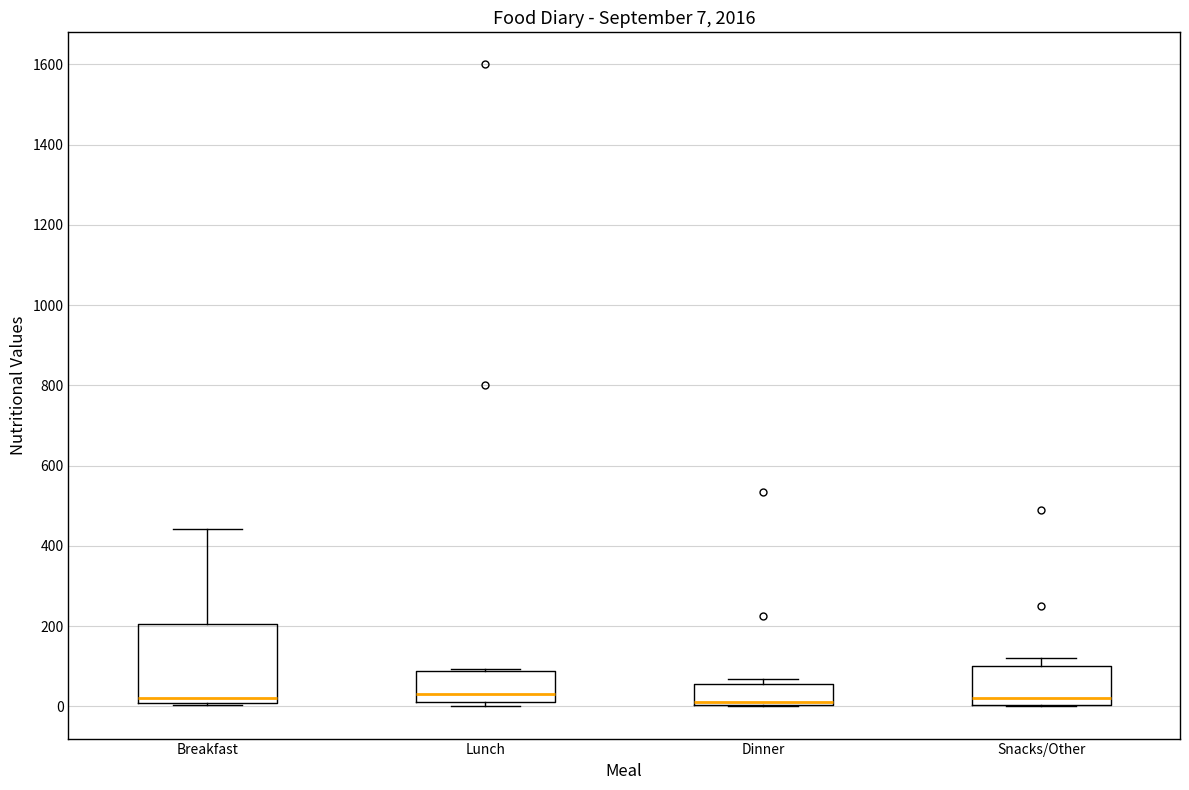

Which box is the tallest, from its lower edge to its upper edge?

Breakfast